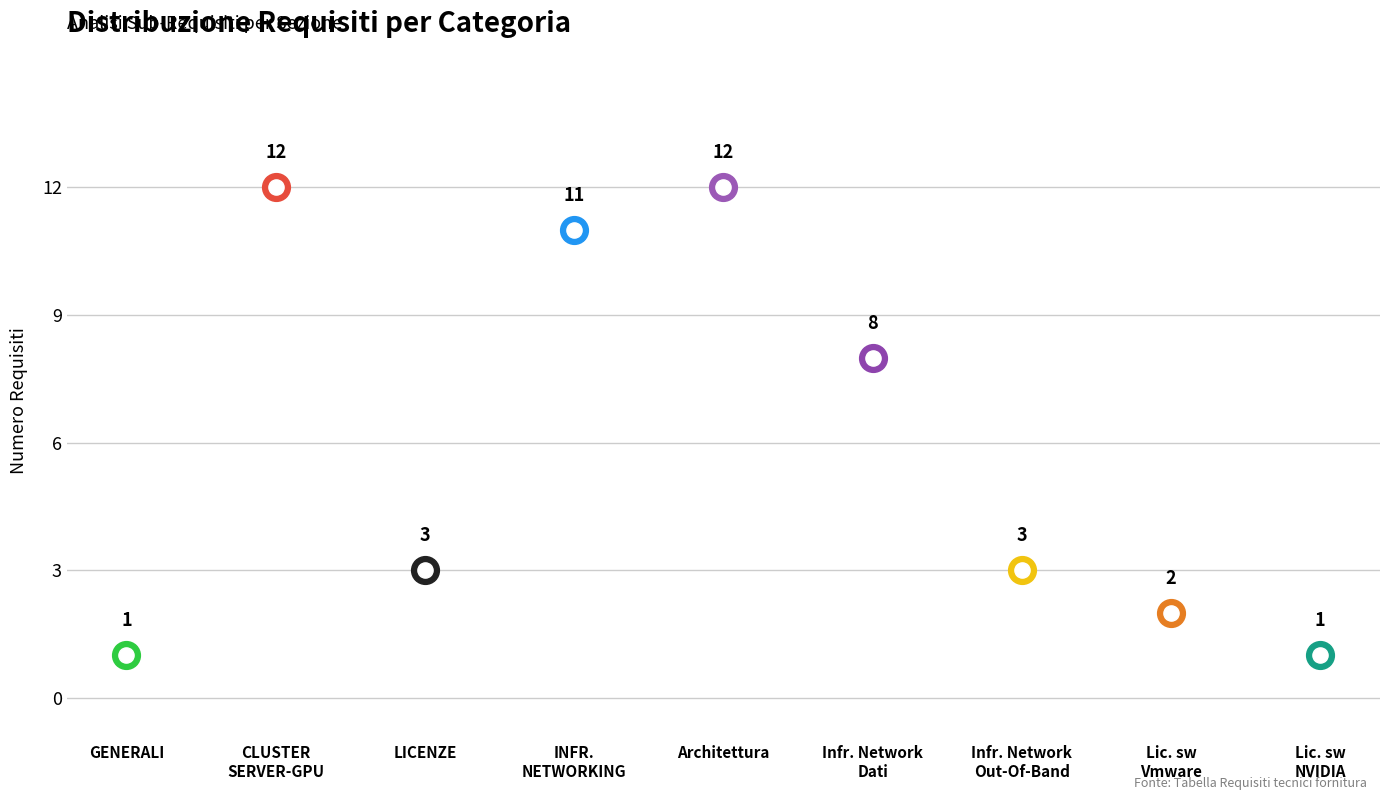

What is the ratio of the value at CLUSTER SERVER-GPU to the value at Infrastruttura Network Out-Of-Band?

4.0